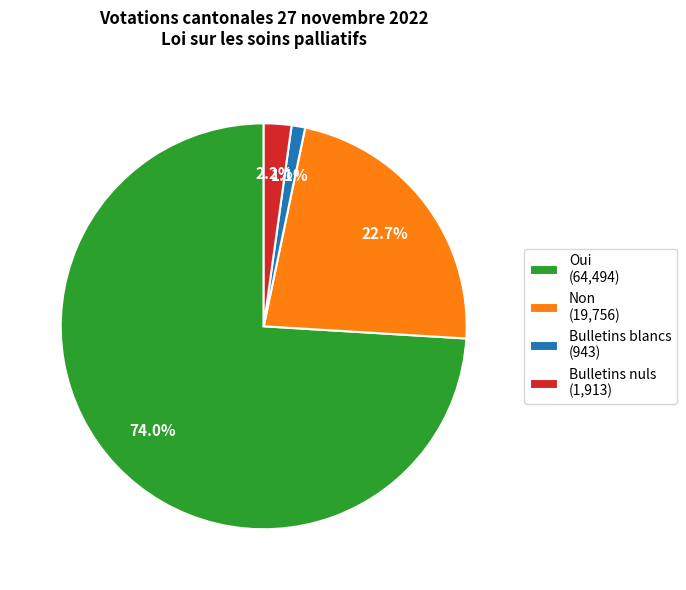

To the nearest percent, what is the average slice percentage?

25%